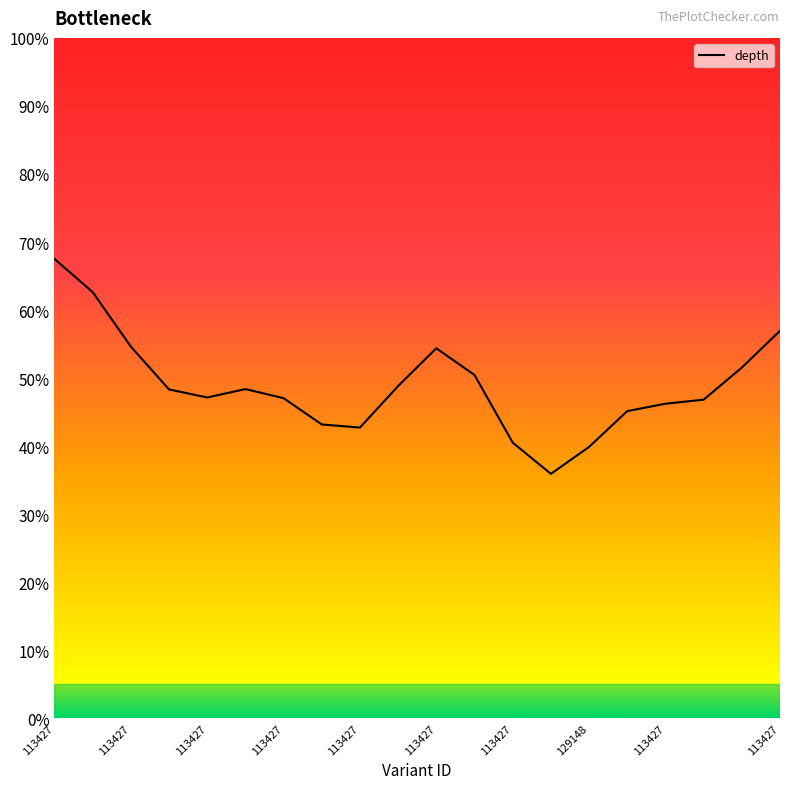

What is the greatest value displayed?

67.5